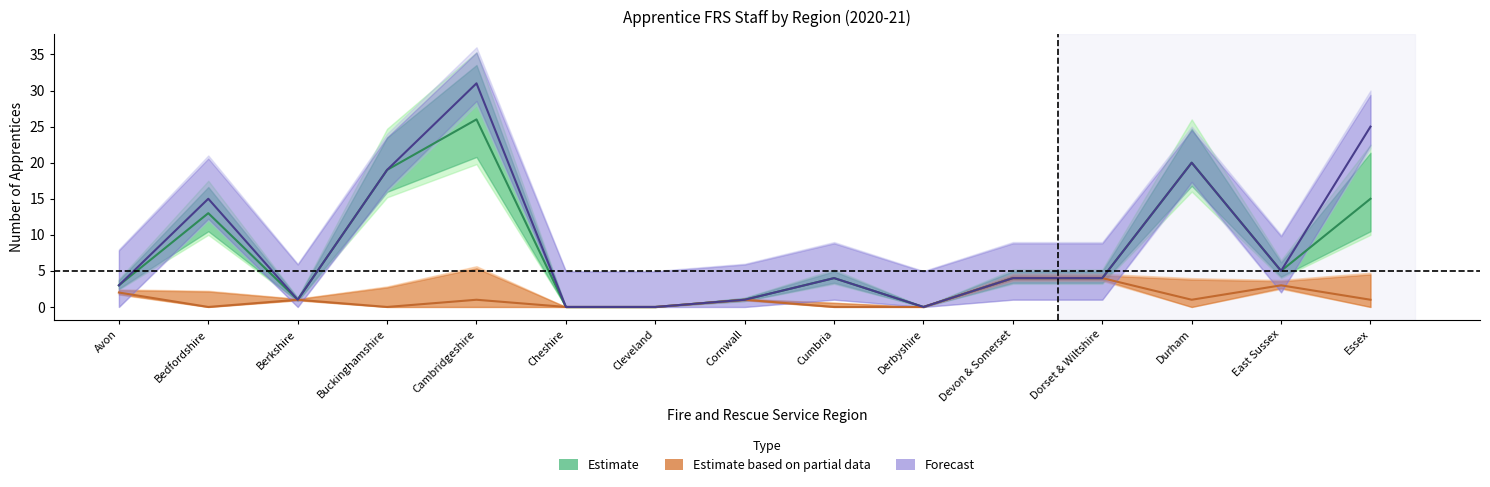

What is the label of the 5th point from the left?

Cambridgeshire